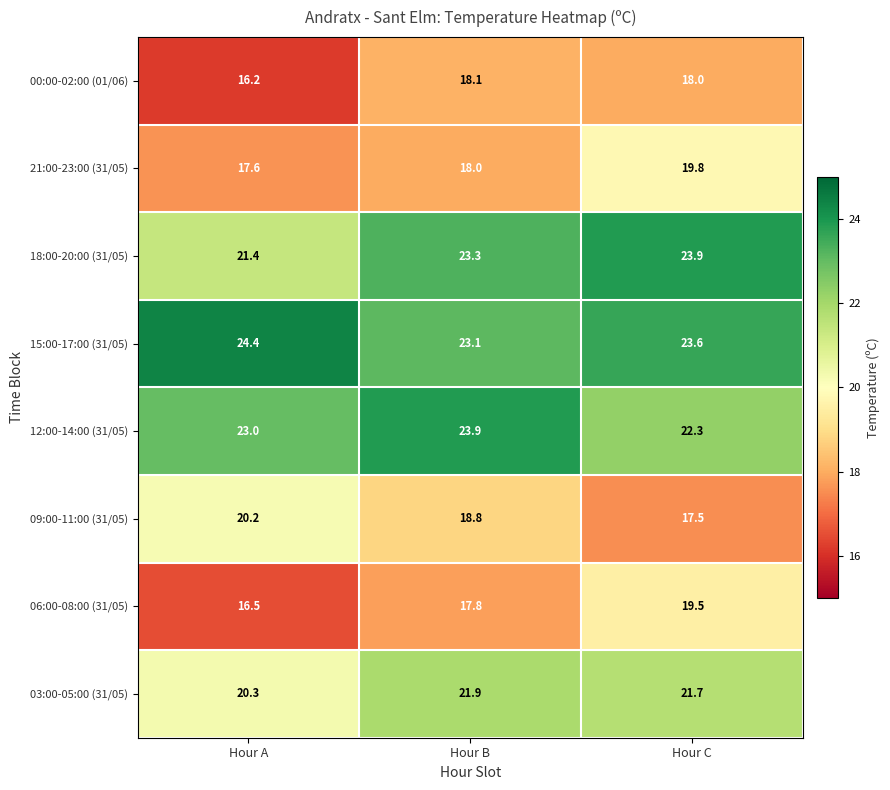

How many data points does each series have?

3